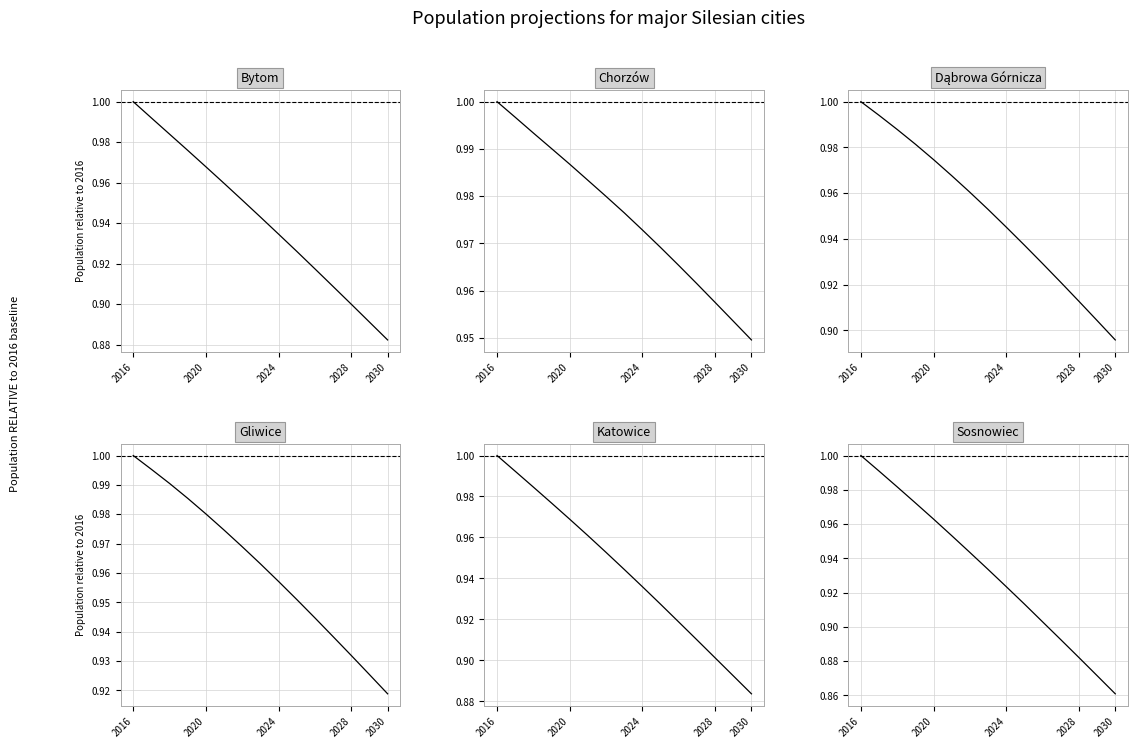

Rank the series at 2016 from lowest to highest value.

Bytom, Chorzów, Dąbrowa Górnicza, Gliwice, Katowice, Sosnowiec